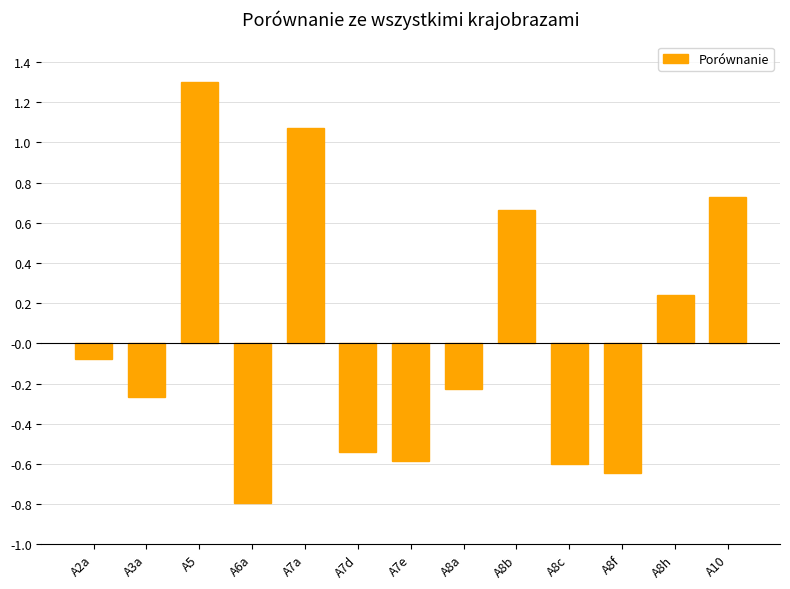

The chart shows a value of -0.9 at A8c. True or false?

False